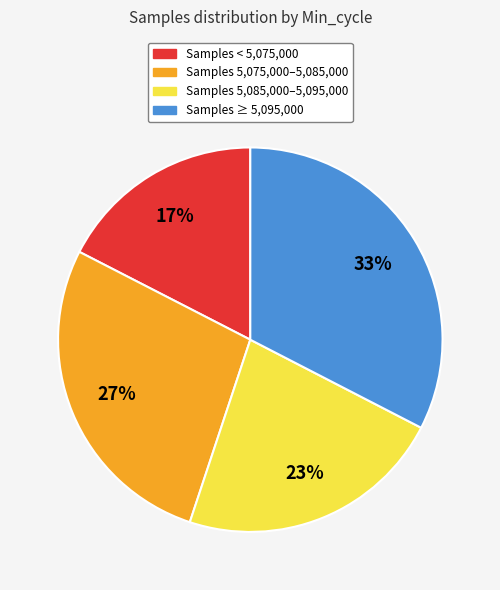

Is there a majority slice in this chart?

No